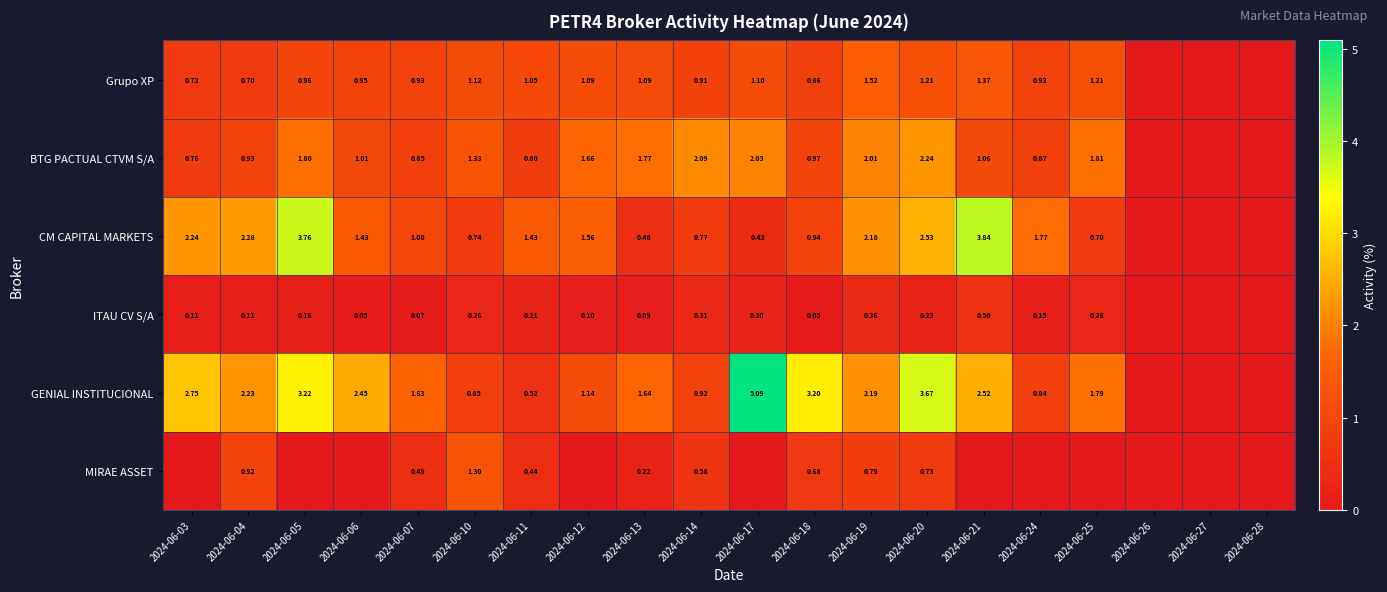

Is the value of CM CAPITAL MARKETS at 2024-06-12 greater than the value of BTG PACTUAL CTVM S/A at 2024-06-07?

Yes